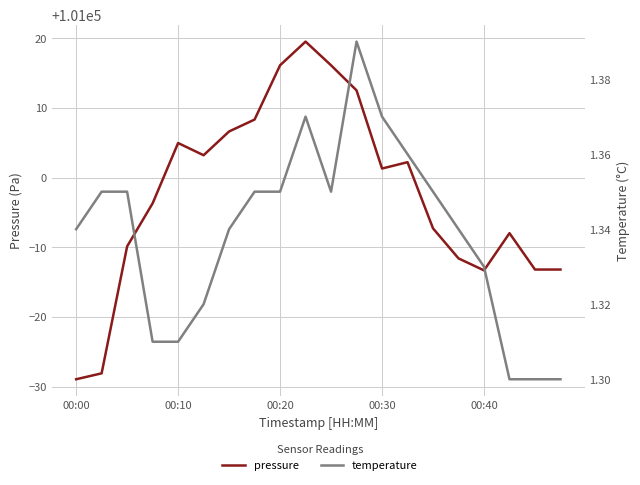

Rank the series by their maximum value, from highest to lowest.

pressure, temperature